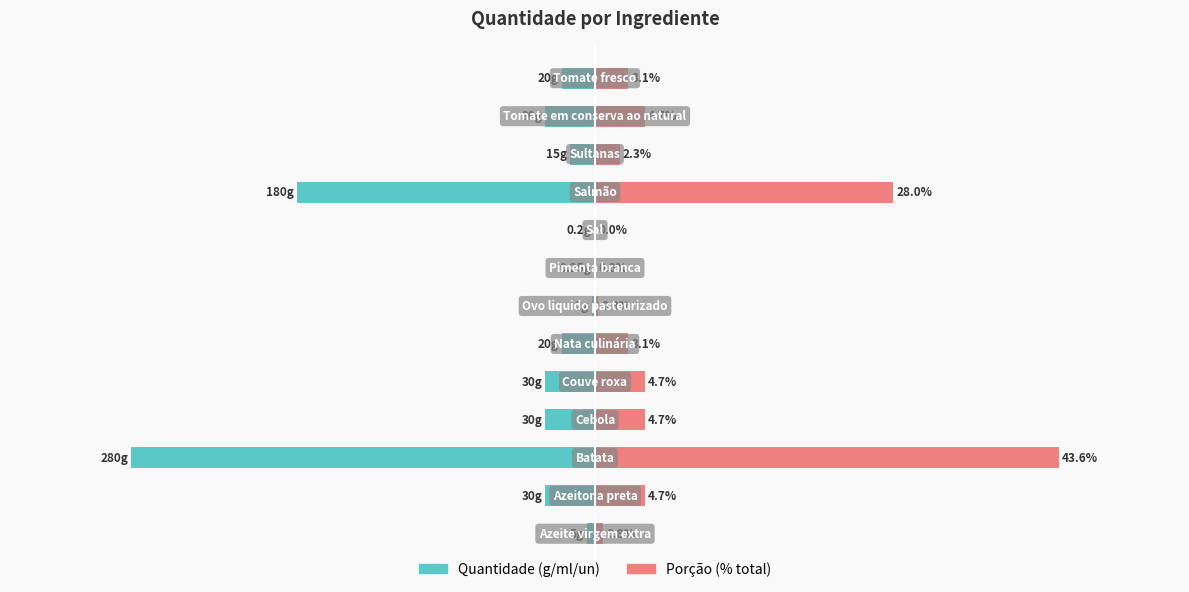

Are the bars horizontal?

Yes